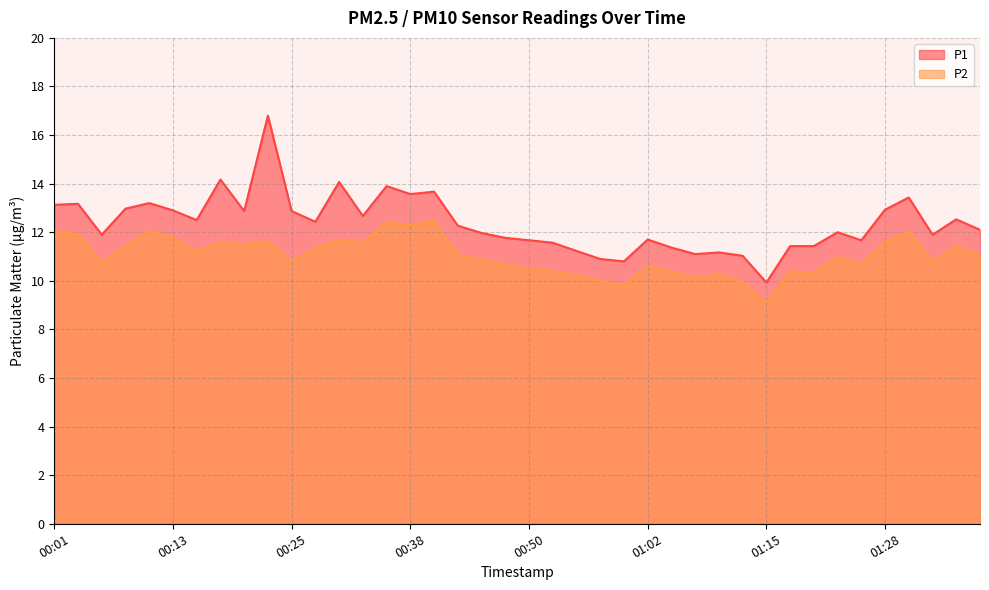

True or false: P1 and P2 intersect in this chart.

False